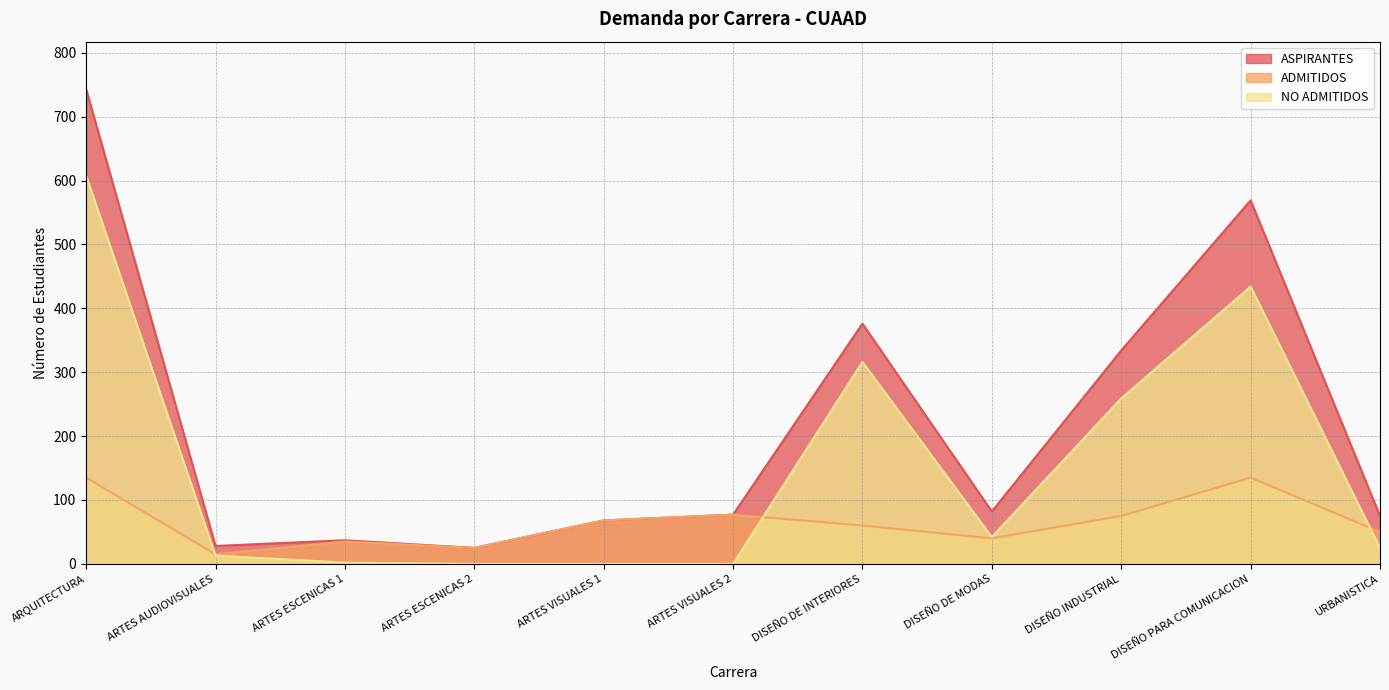

How many categories are shown in the chart?

11